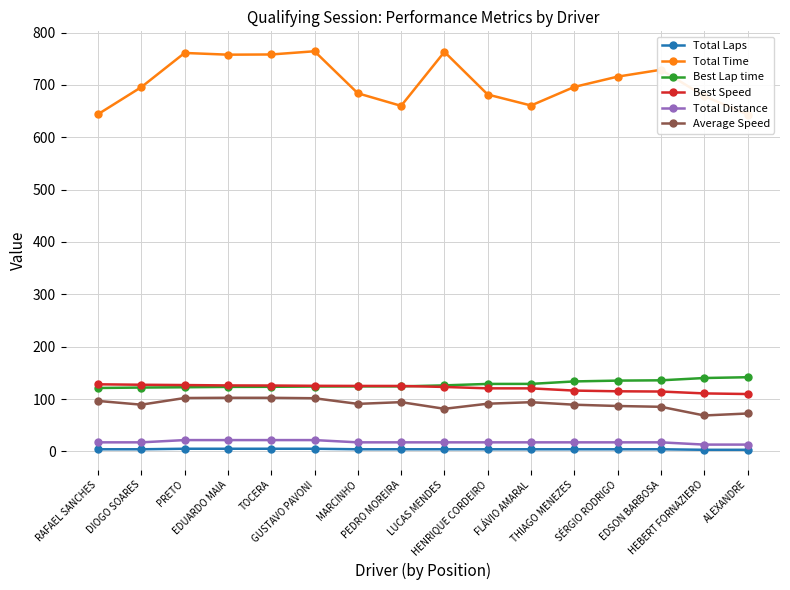

Where is the first local maximum for Total Time?

PRETO